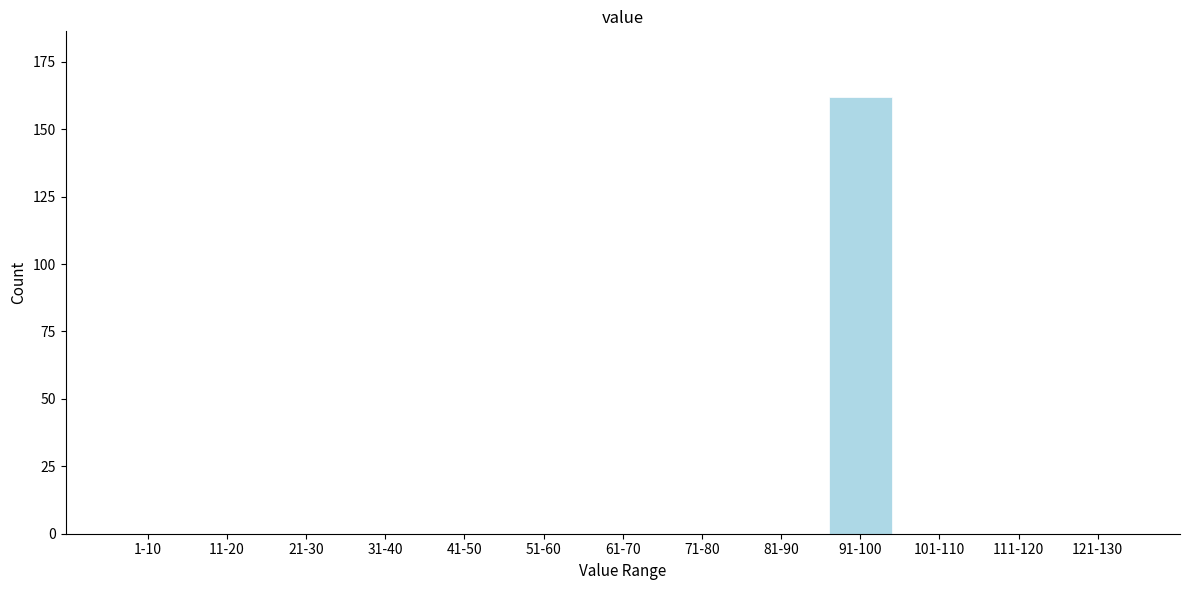

Reading right to left, list all the values displayed in this chart.

121-130=0	111-120=0	101-110=0	91-100=162	81-90=0	71-80=0	61-70=0	51-60=0	41-50=0	31-40=0	21-30=0	11-20=0	1-10=0